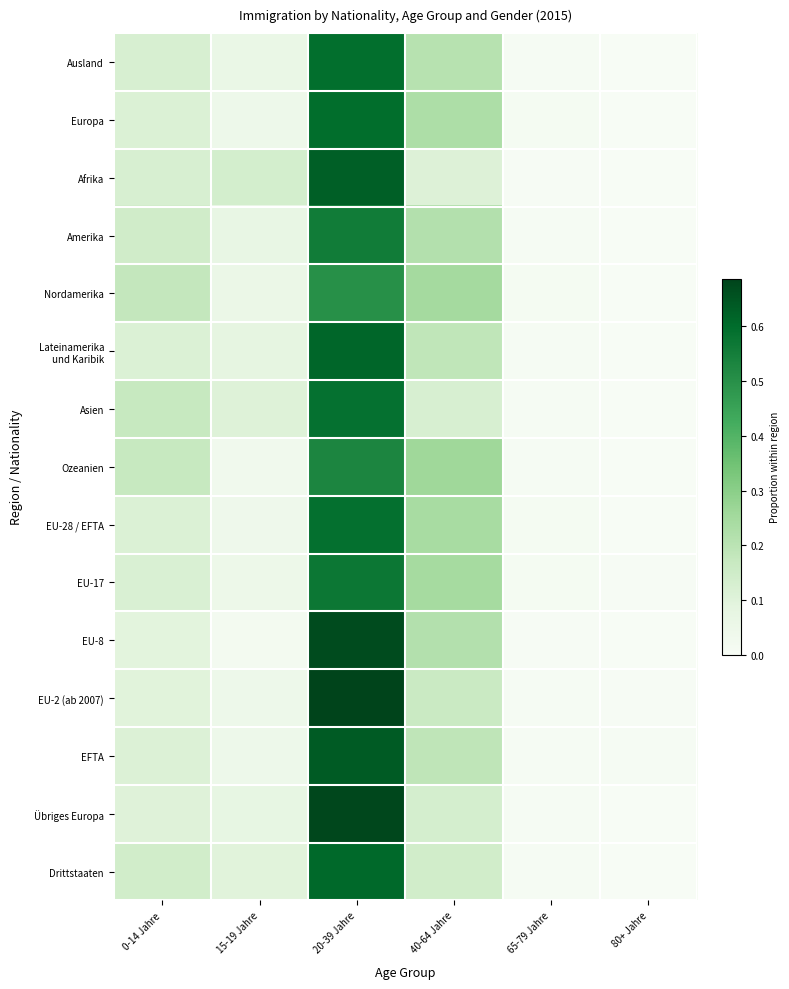

Which label corresponds to the smallest value in the chart?

80+ Jahre